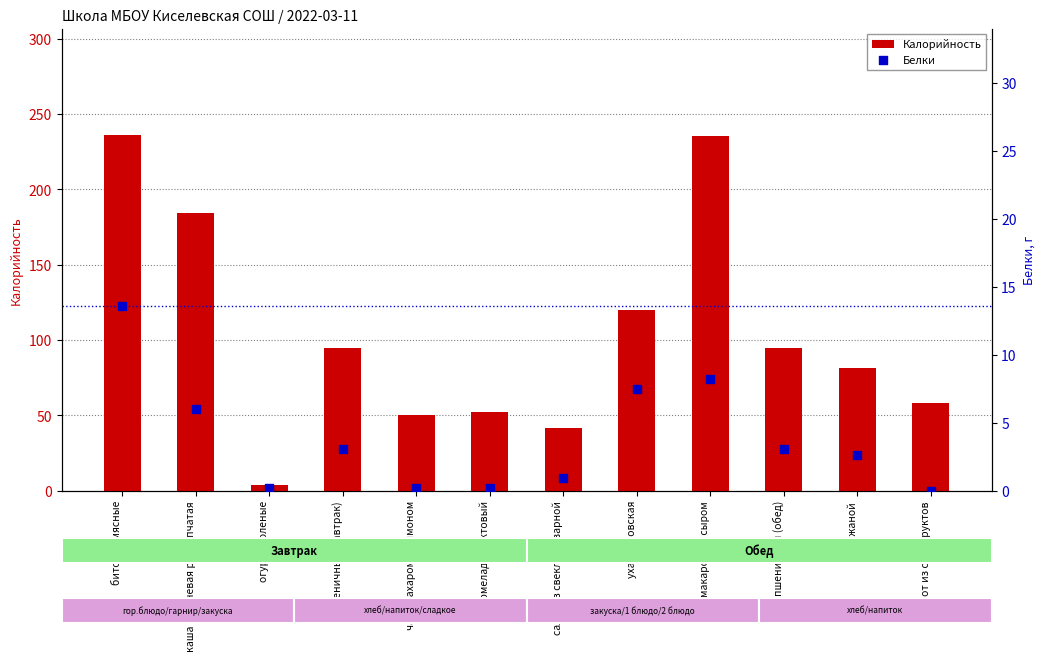

Which series contains the highest Y value?

Калорийность